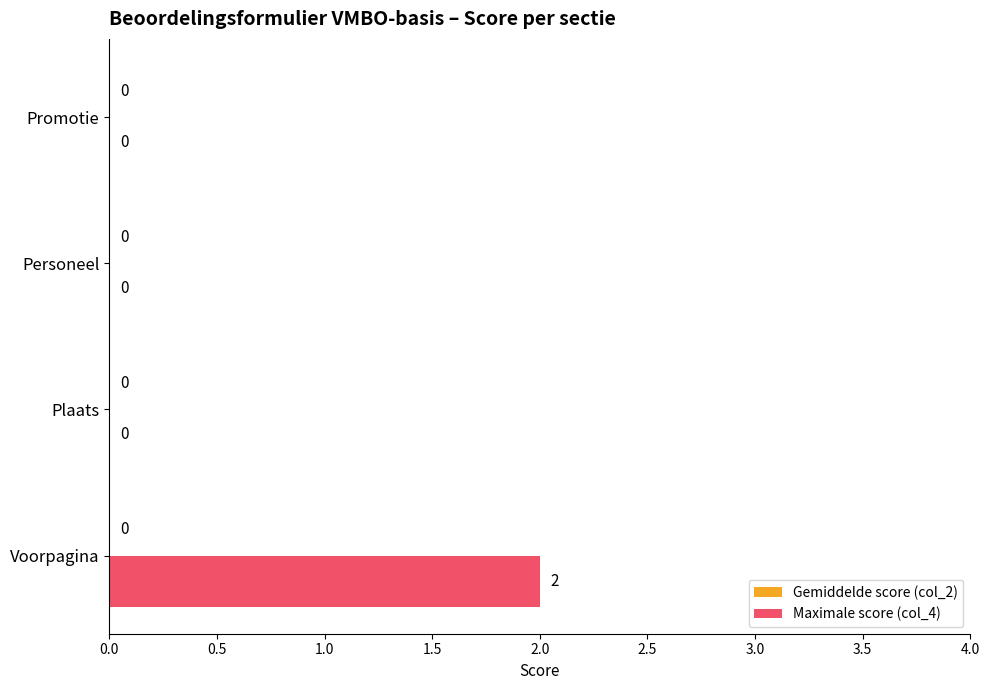

Is it true that the value at Personeel is 0?

True